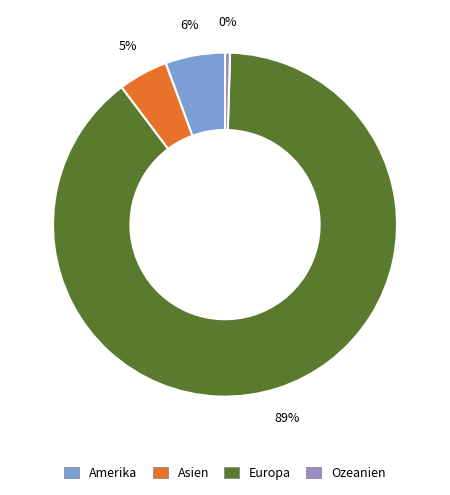

To the nearest percent, what portion does Asien represent?

5%